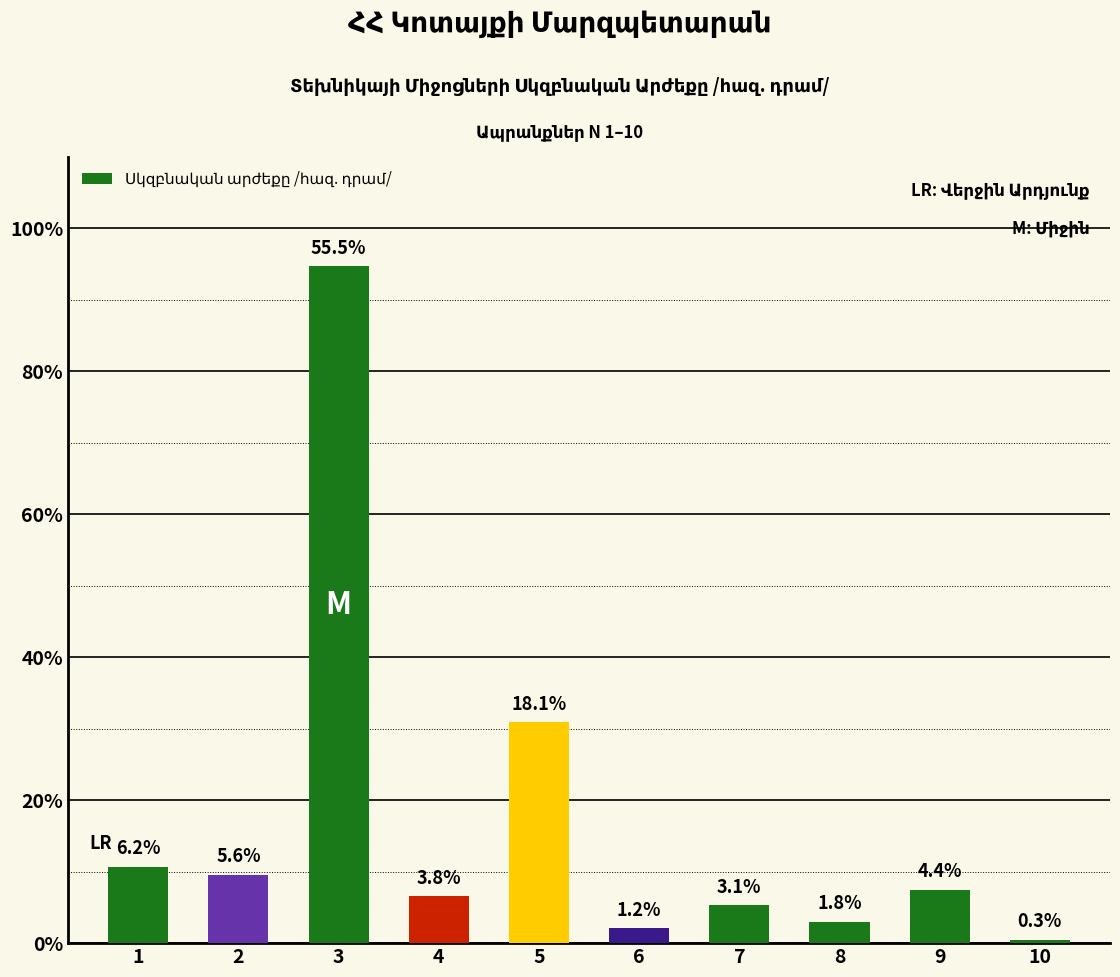

Is it true that the value at 10 is 14.2?

False